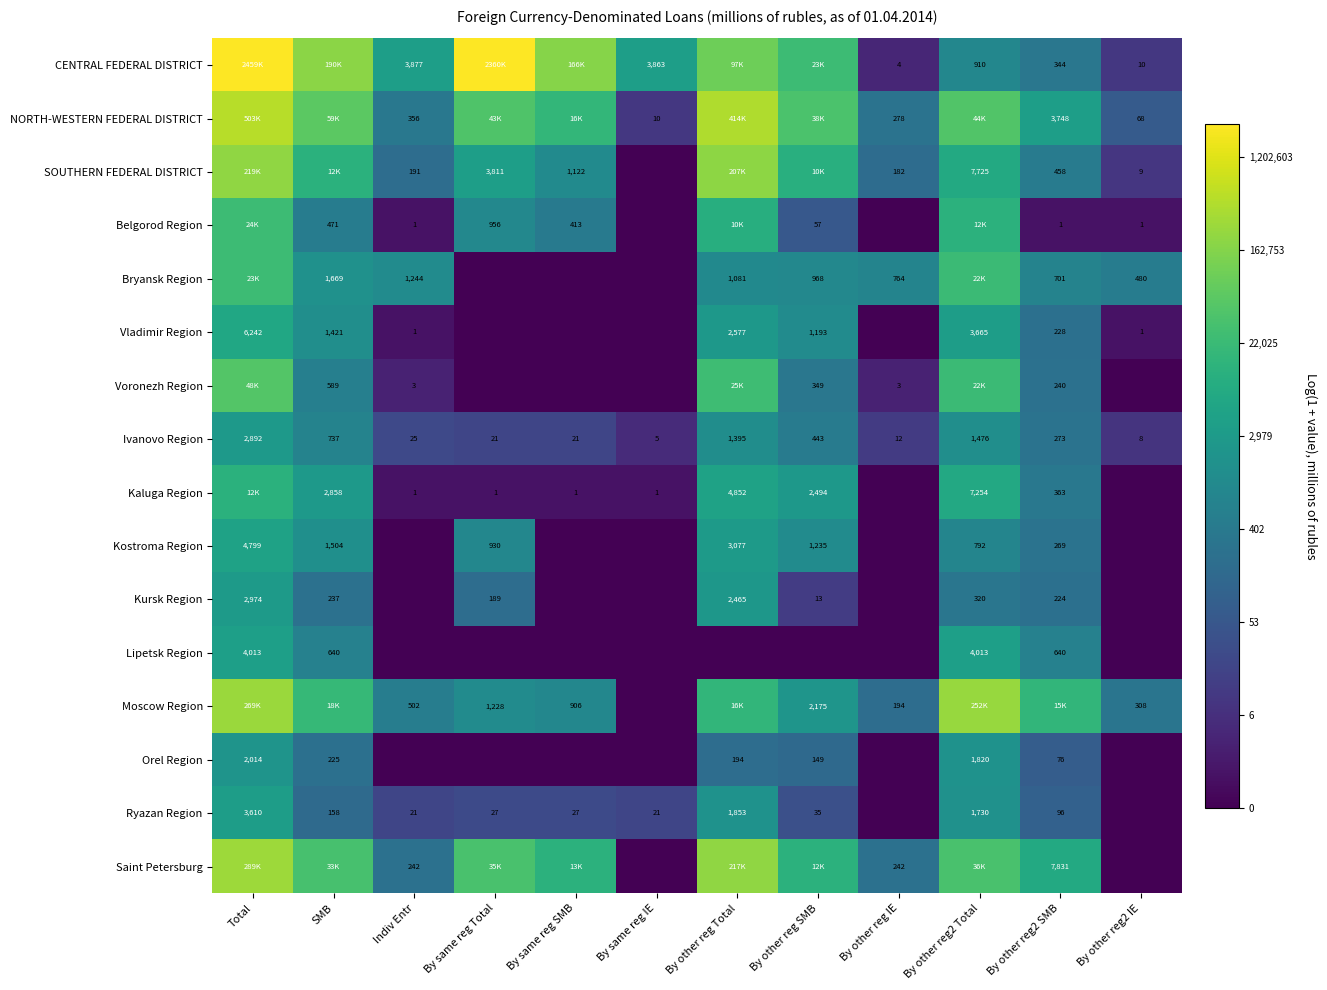

Which series has the widest spread of values?

CENTRAL FEDERAL DISTRICT